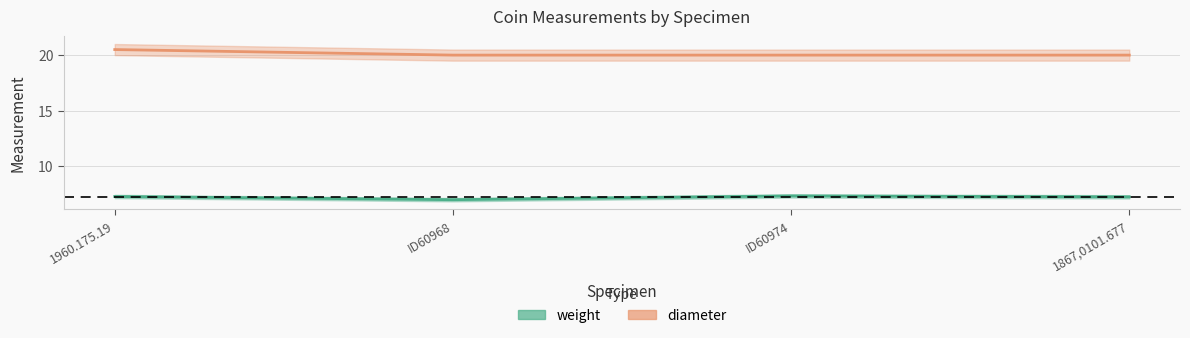

What is the difference between the weight values at 1867,0101.677 and ID60968?

0.3